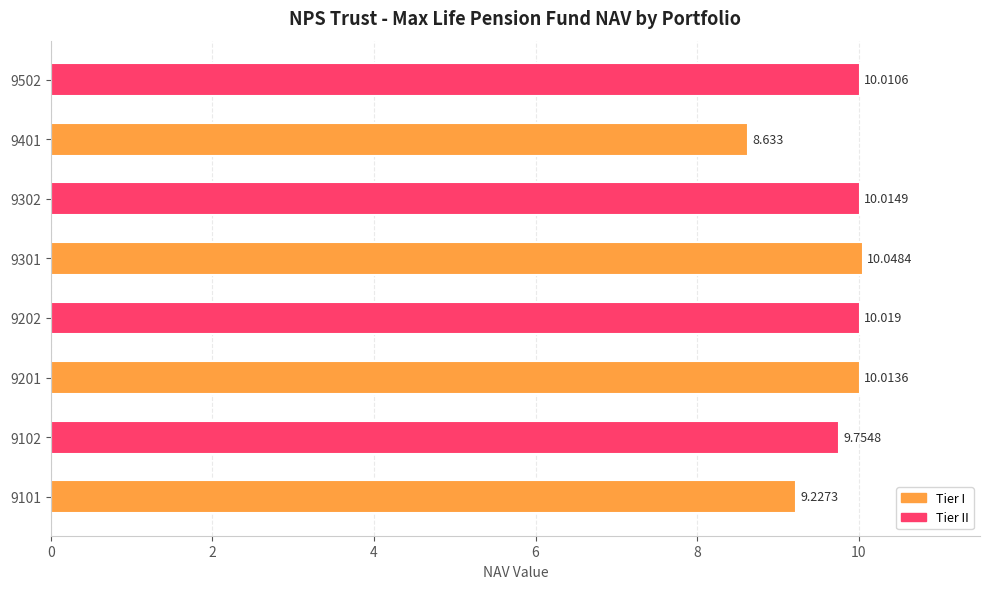

What is the greatest value displayed?

10.0